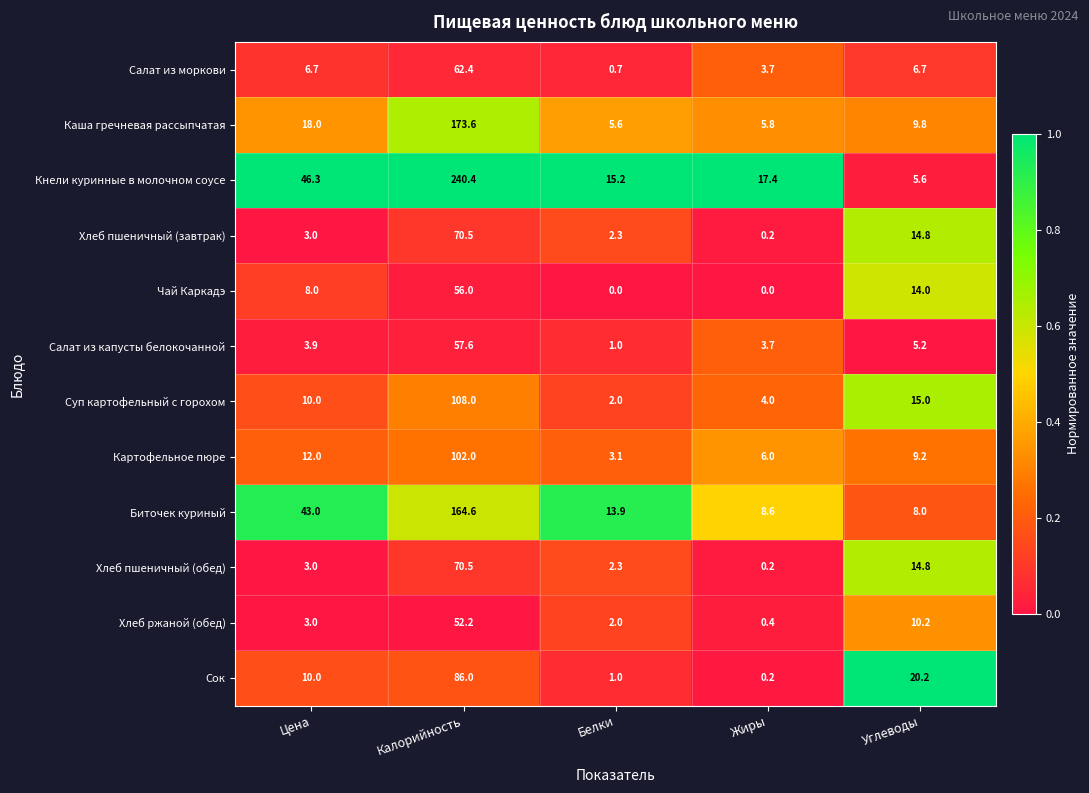

The Хлеб пшеничный (обед) series shows 1.5 at Белки. True or false?

False